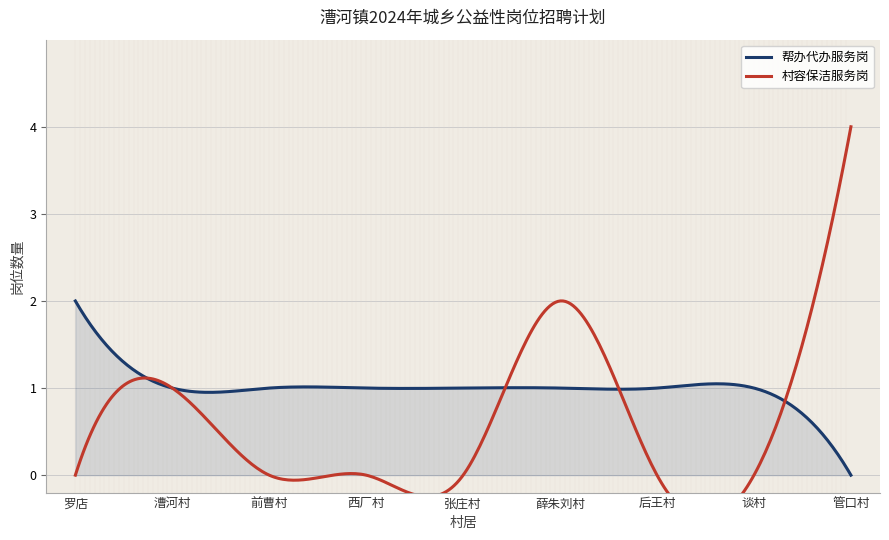

How many data points does each series have?

9